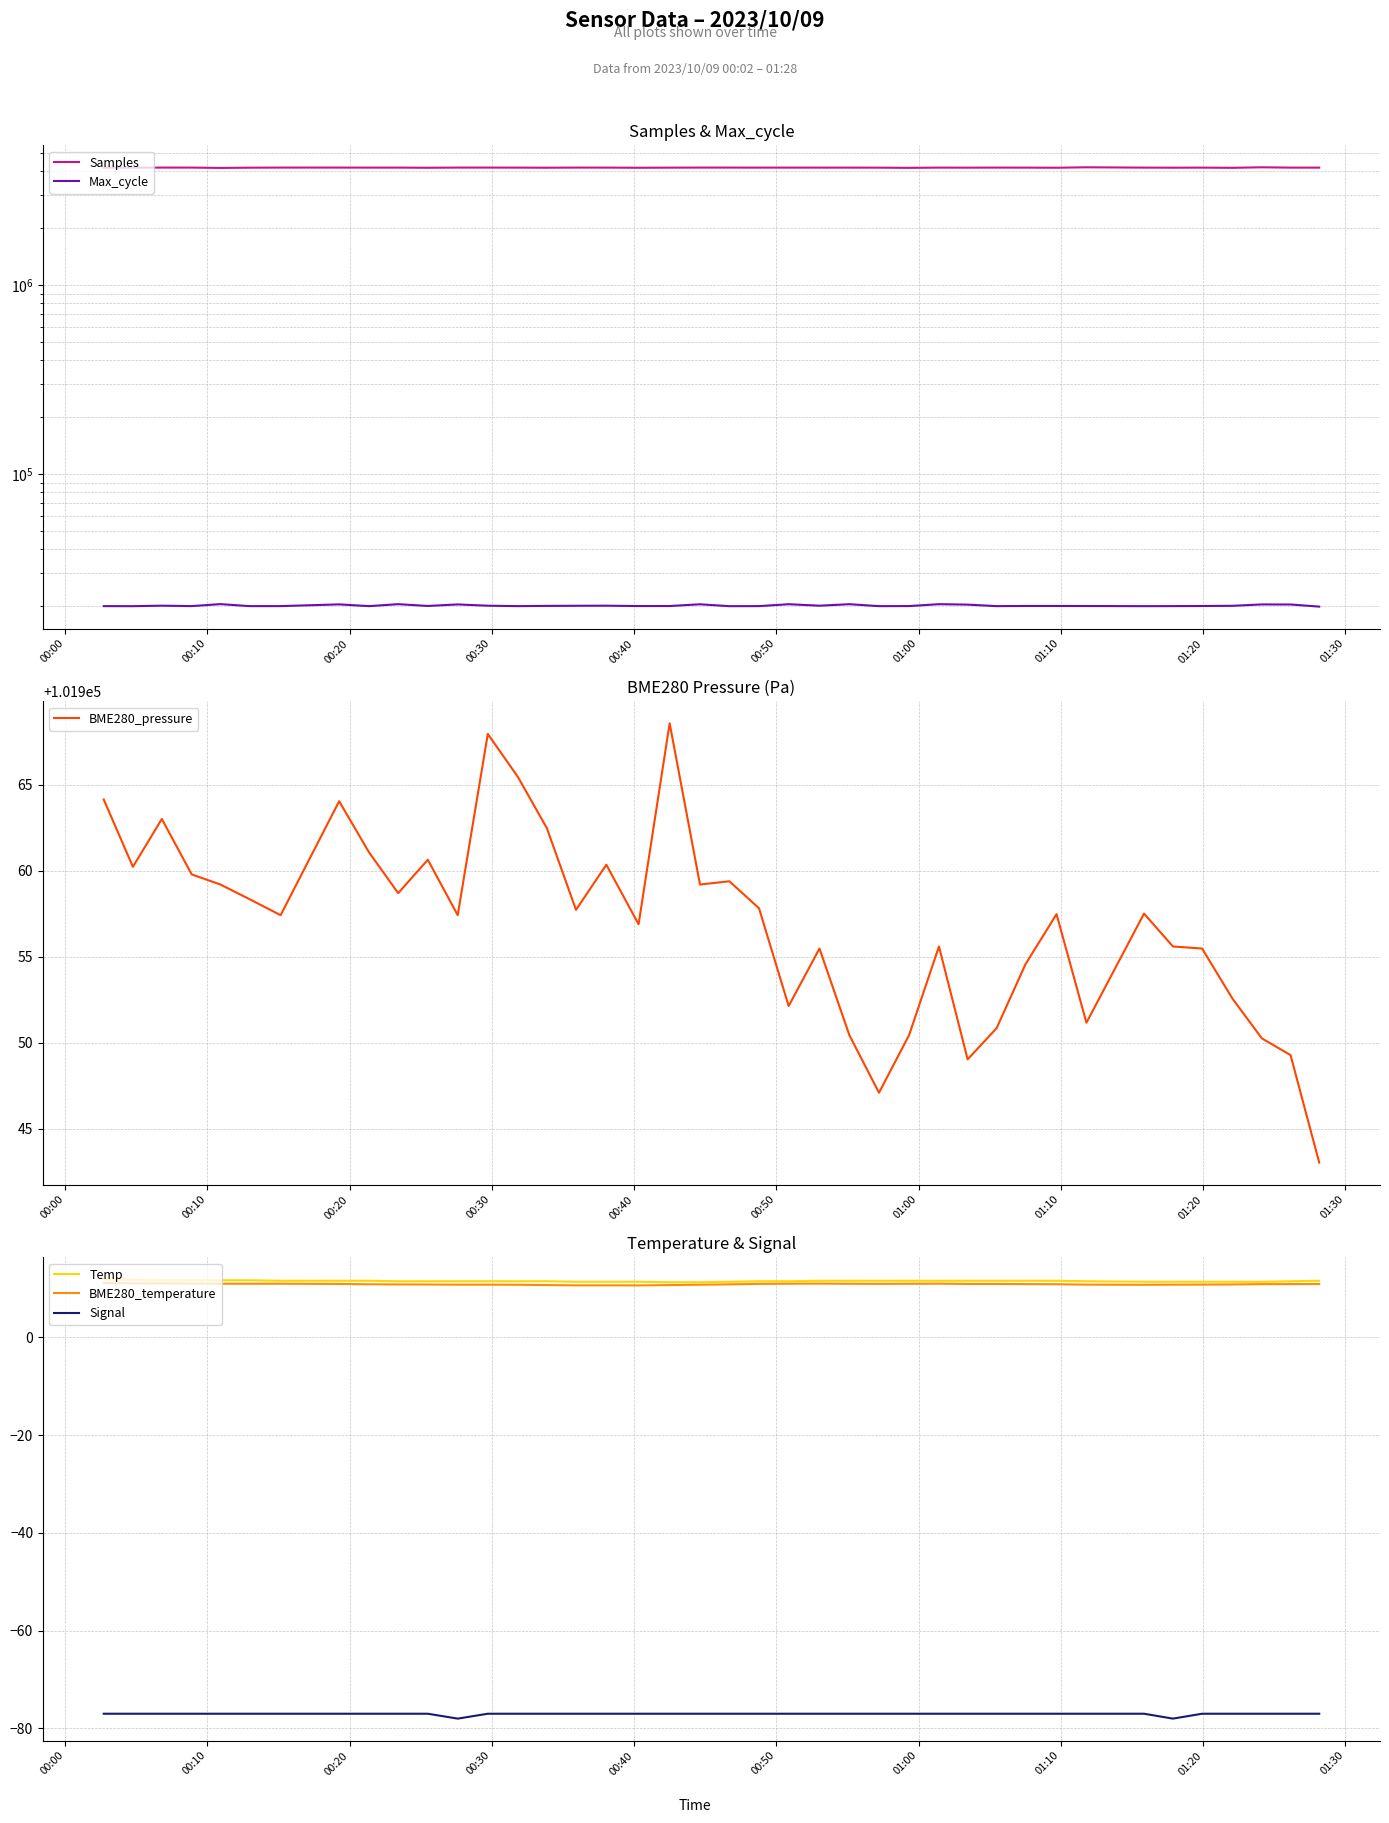

What is the highest value of the Temp series?

11.9